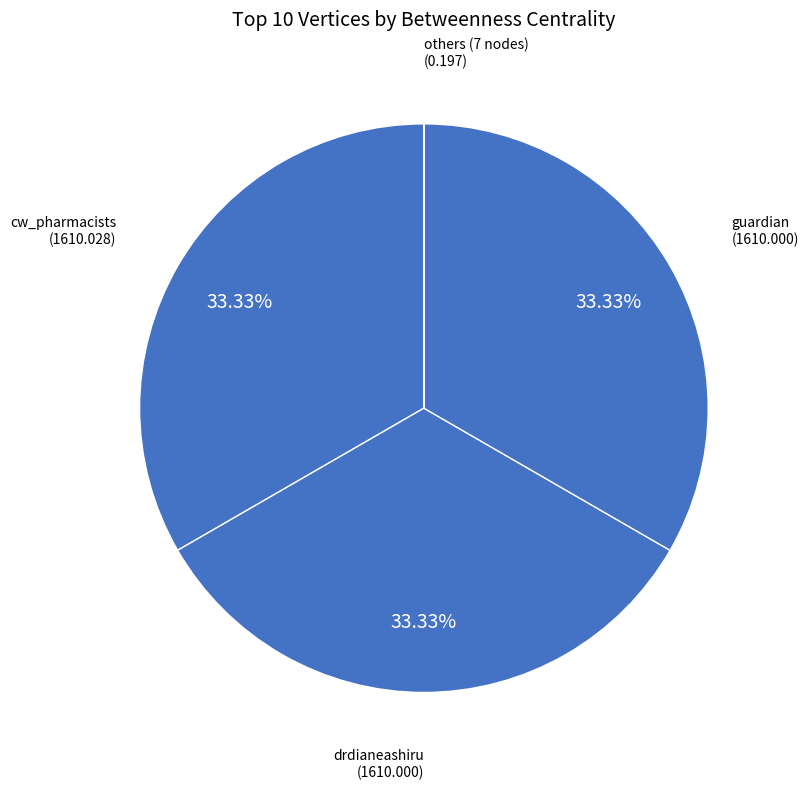

Is there a majority slice in this chart?

No